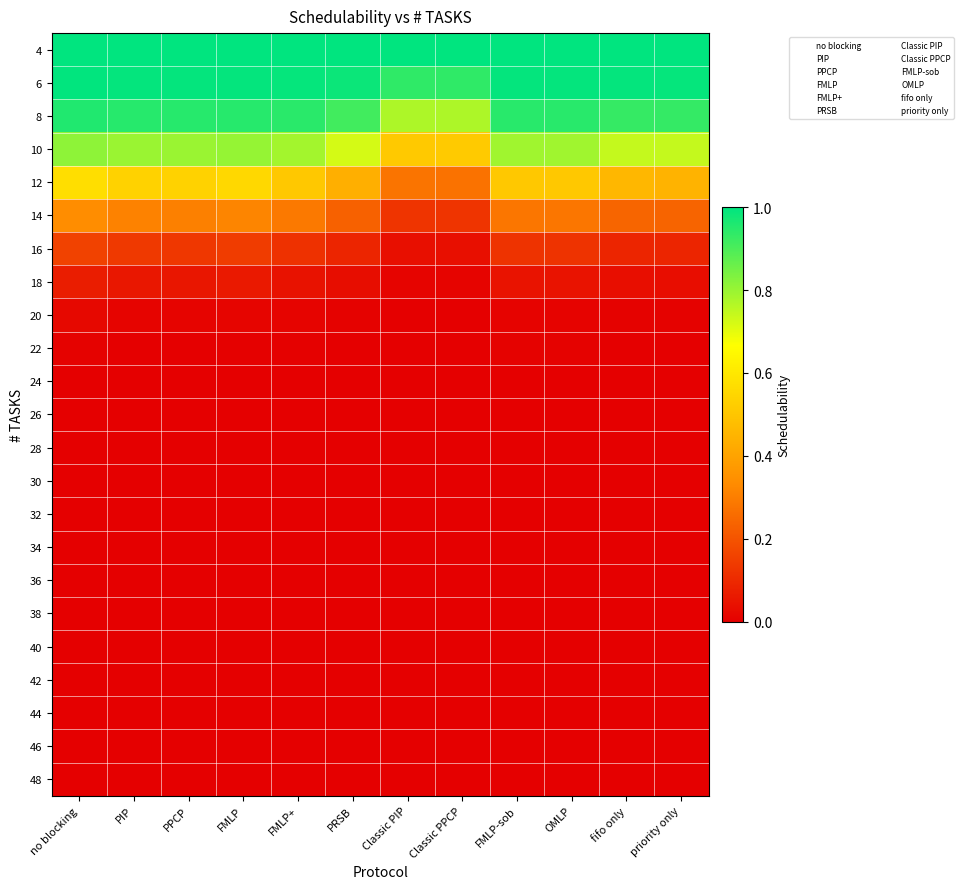

How many categories are shown in the chart?

12